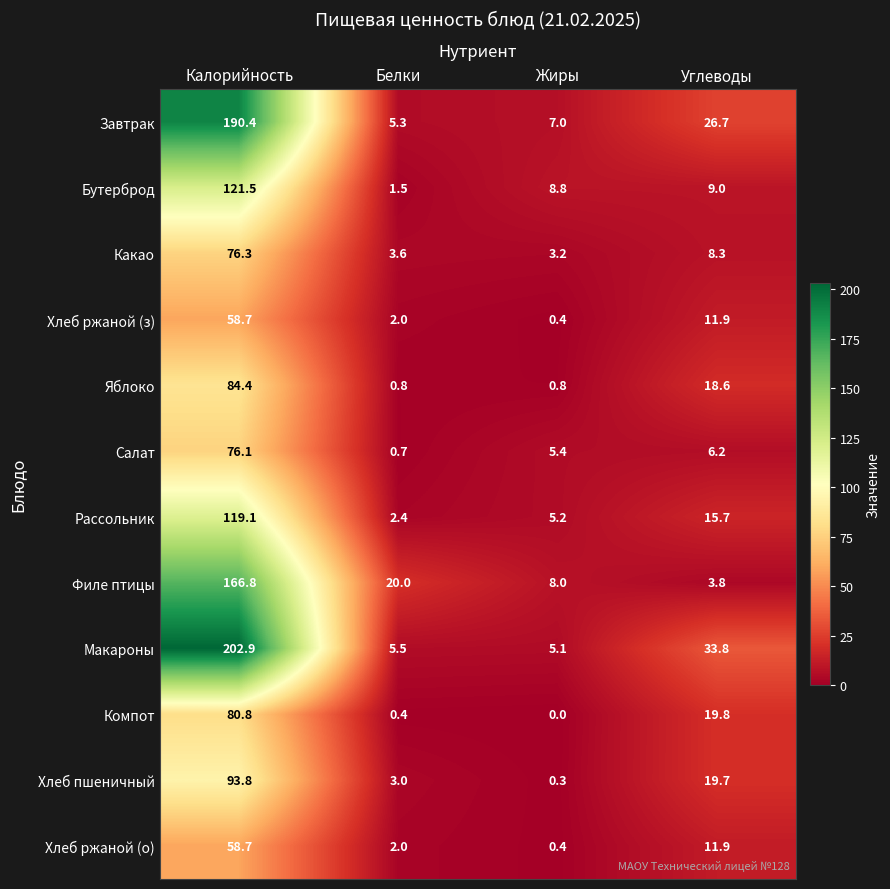

At which label does Яблоко first exceed 18?

Калорийность